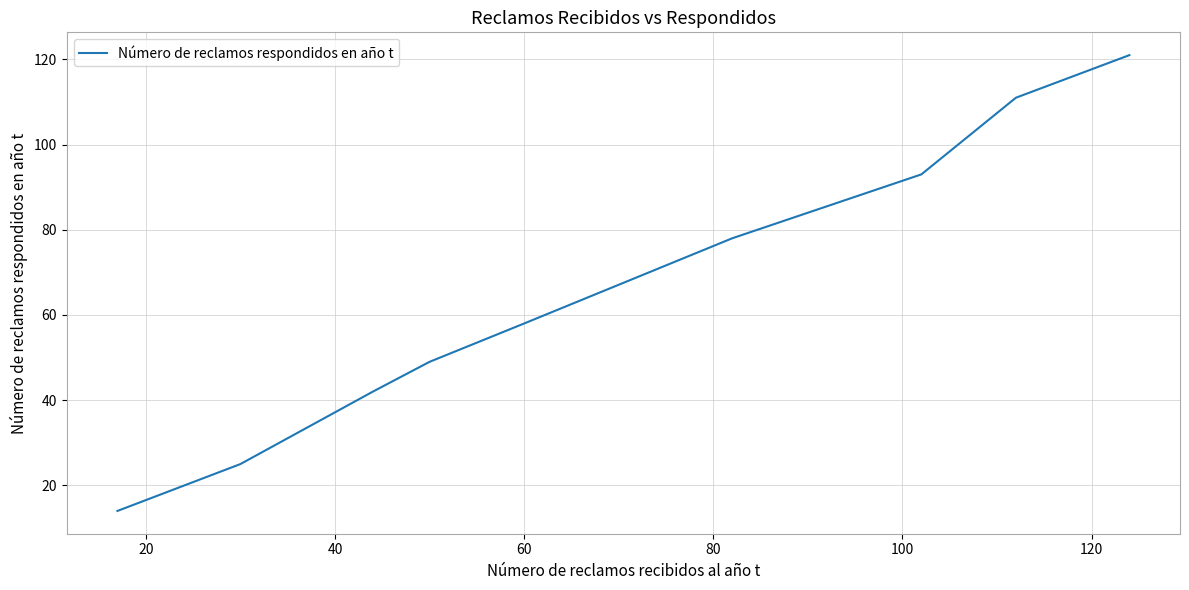

Does the chart display data point markers on the line(s)?

No